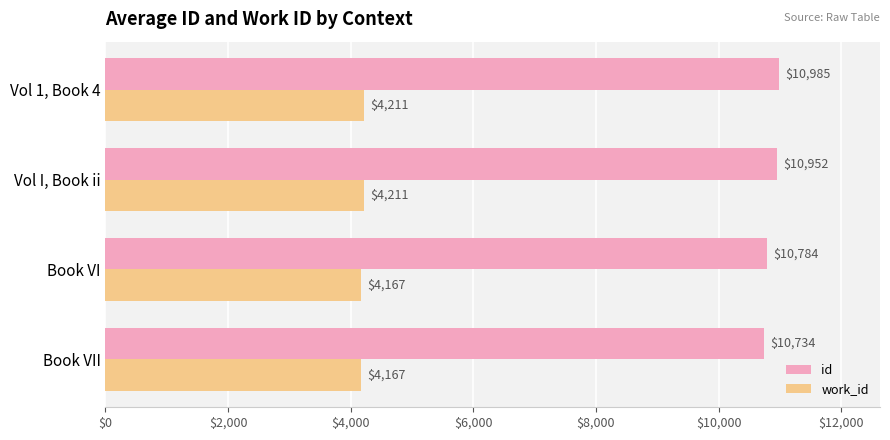

At which label does id reach its peak?

Vol 1, Book 4